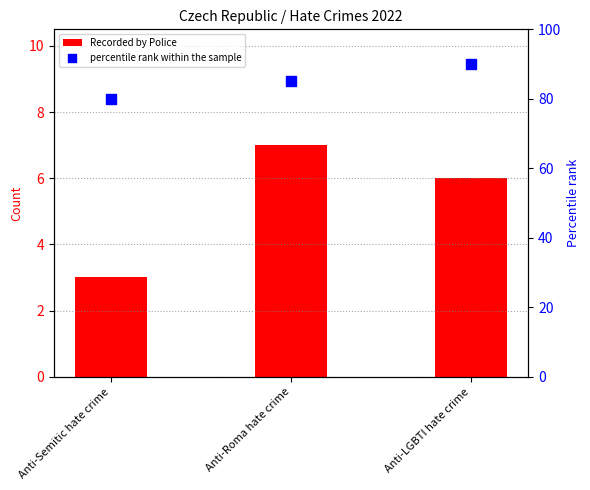

Which series reaches the minimum Y coordinate?

Recorded by Police